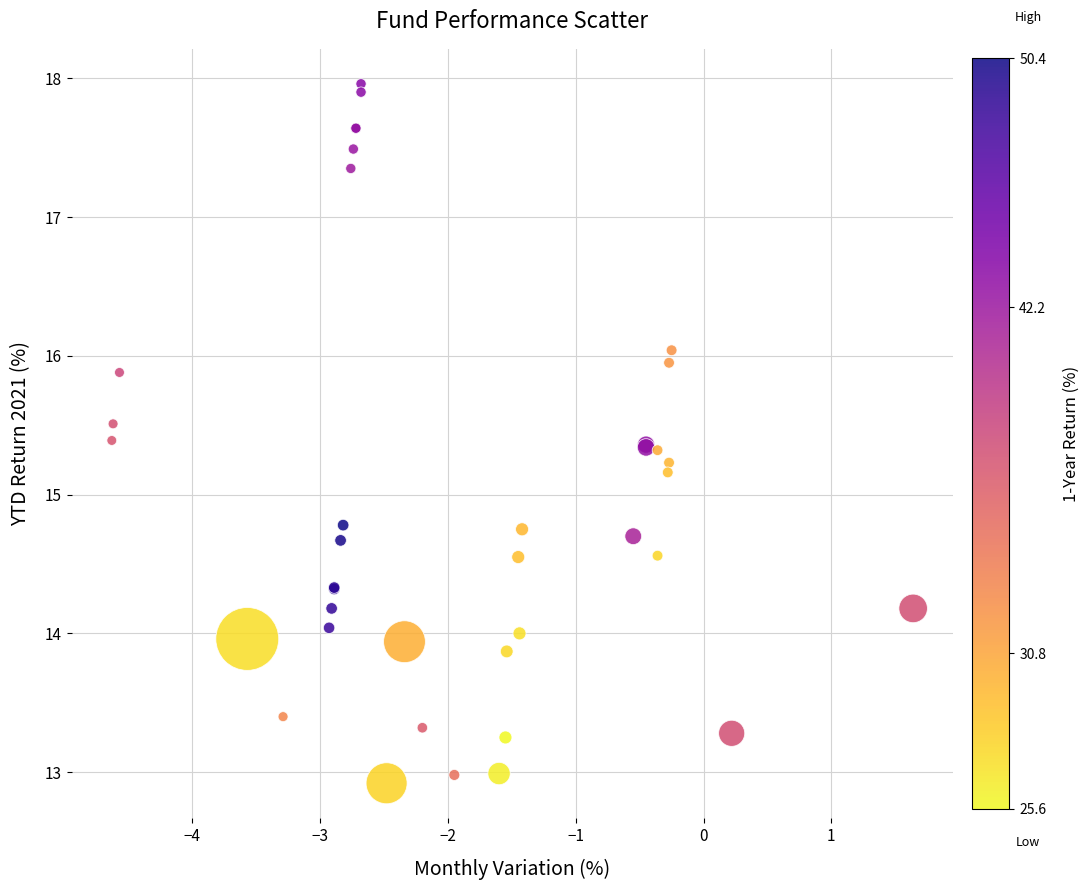

What Y value in the scatter plot is closest to 15?

15.2